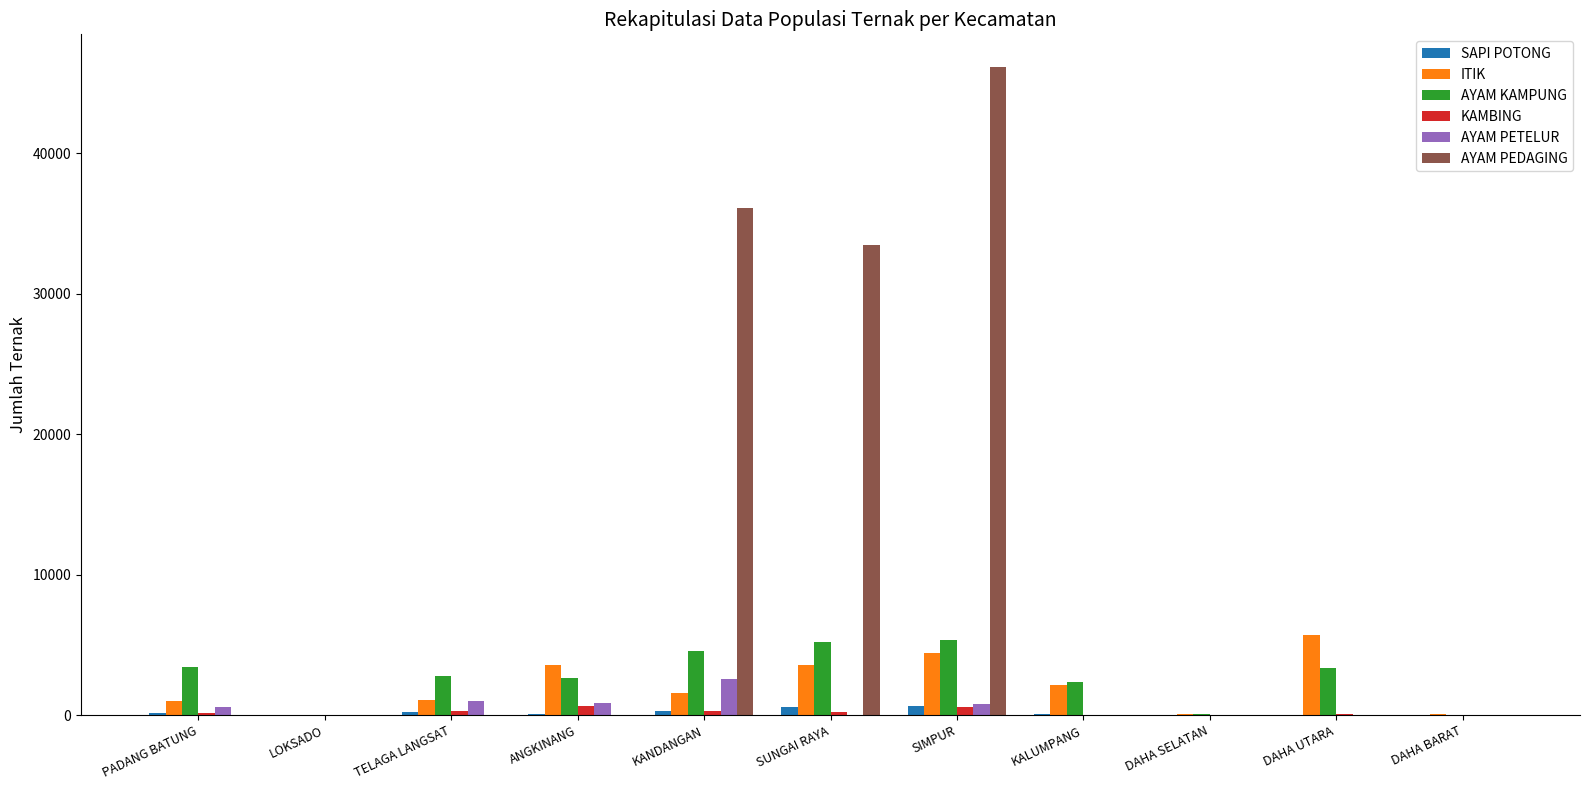

What is the sum of all AYAM PEDAGING values?

115689